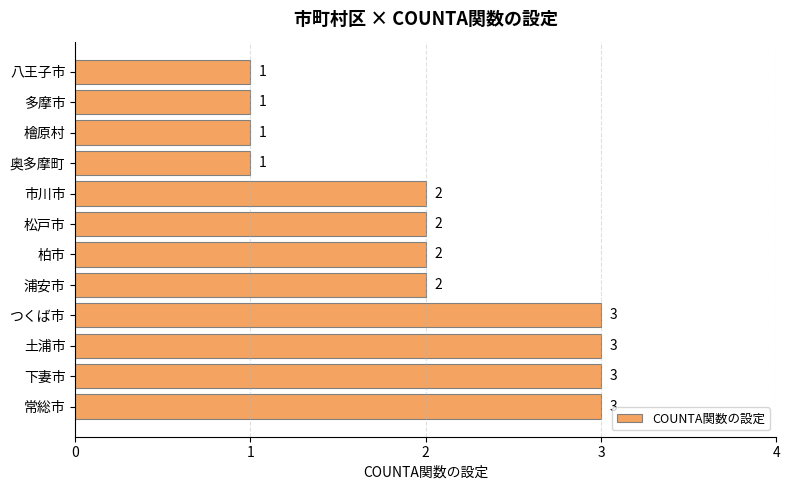

Count the values in the range 1 to 3.

12